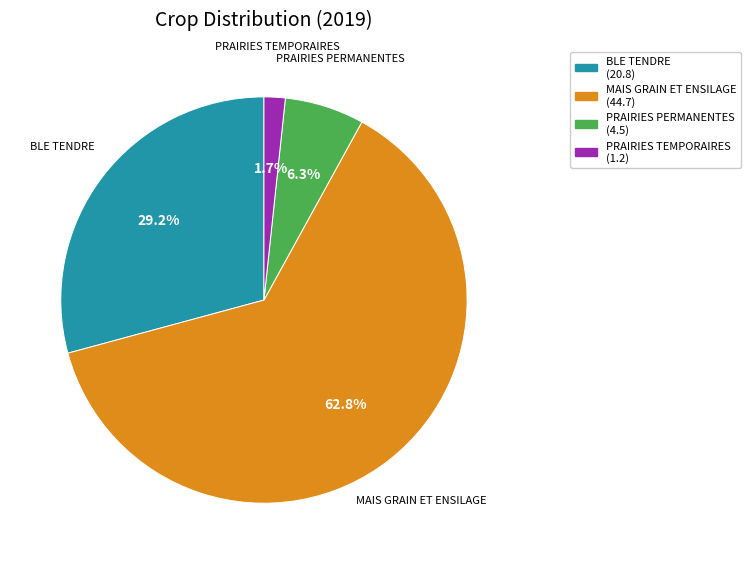

Which category accounts for the majority?

MAIS GRAIN ET ENSILAGE